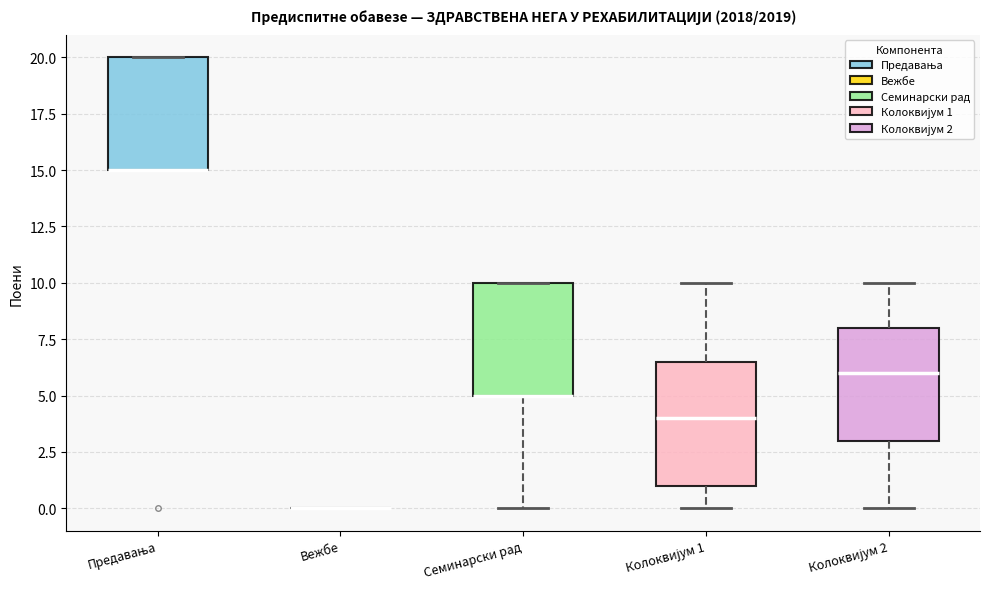

Reading left to right, read every box against the y-axis: the position of its median line, the range the box covers, and the ends of its whiskers. The values are not printed on the chart, so give them approximately, as read against the axis.

Предавања: median 15.0 (drawn on the box's lower edge), box 15.0 to 20.0, whiskers 15.0 to 20.0
Вежбе: box collapsed to a line at 0.0, whiskers 0.0 to 0.0
Семинарски рад: median 5.0 (drawn on the box's lower edge), box 5.0 to 10.0, whiskers 0.0 to 10.0
Колоквијум 1: median 4.0, box 1.0 to 6.5, whiskers 0.0 to 10.0
Колоквијум 2: median 6.0, box 3.0 to 8.0, whiskers 0.0 to 10.0